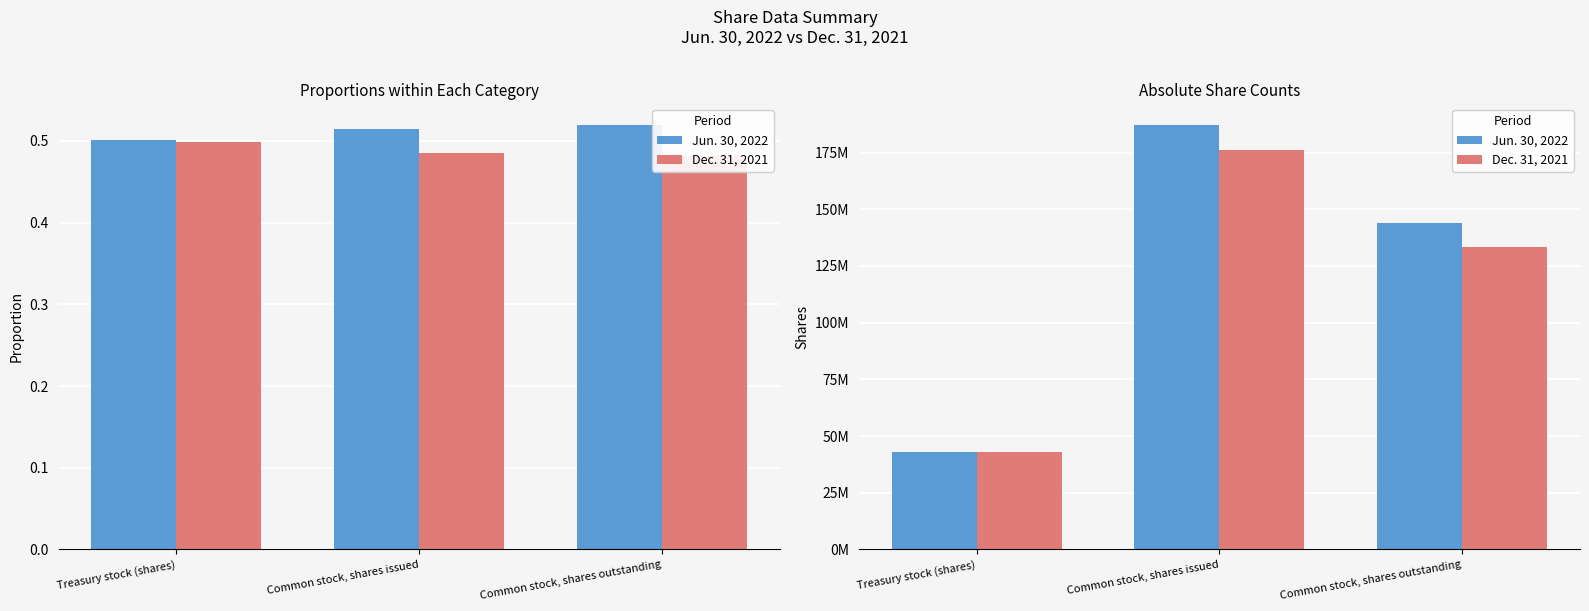

Between Treasury stock (shares) and Common stock, shares issued, which series saw the biggest shift?

Jun. 30, 2022